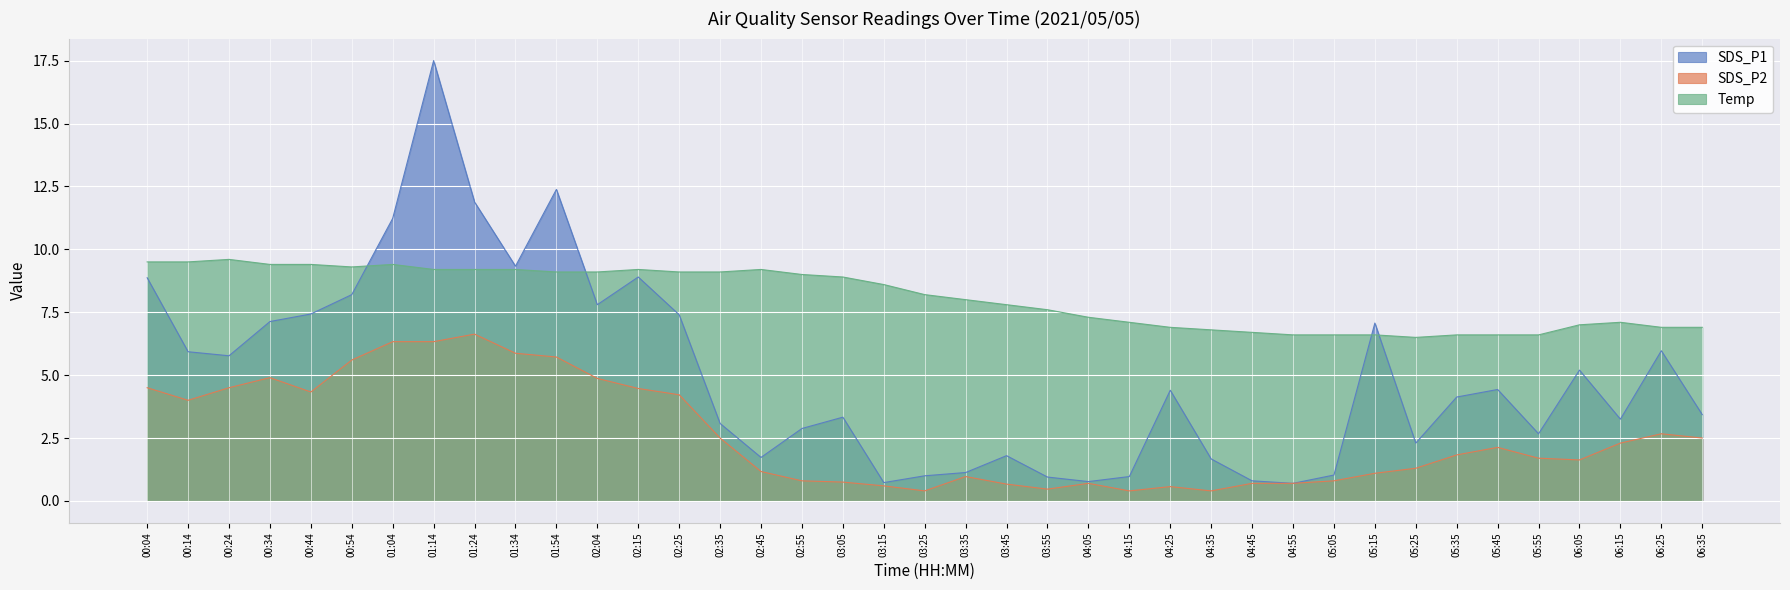

Which category has the highest value in the SDS_P2 series?

01:24